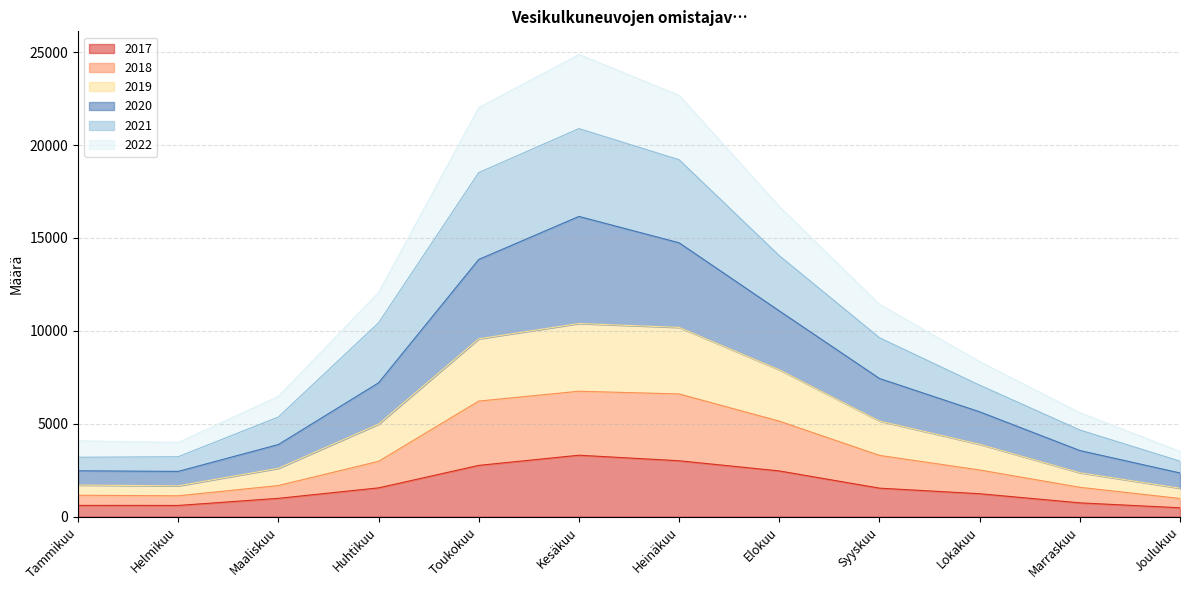

What are all the series names shown in the legend?

2017, 2018, 2019, 2020, 2021, 2022